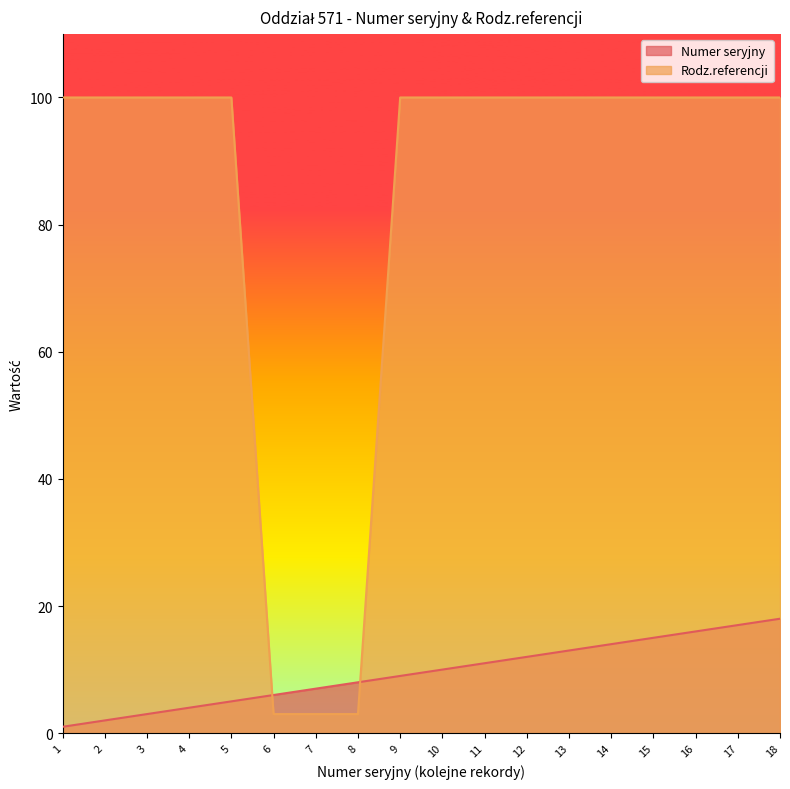

Reading left to right, extract all data points from this chart.

Numer seryjny: 1=1	2=2	3=3	4=4	5=5	6=6	7=7	8=8	9=9	10=10	11=11	12=12	13=13	14=14	15=15	16=16	17=17	18=18
Rodz.referencji: 1=100	2=100	3=100	4=100	5=100	6=3	7=3	8=3	9=100	10=100	11=100	12=100	13=100	14=100	15=100	16=100	17=100	18=100